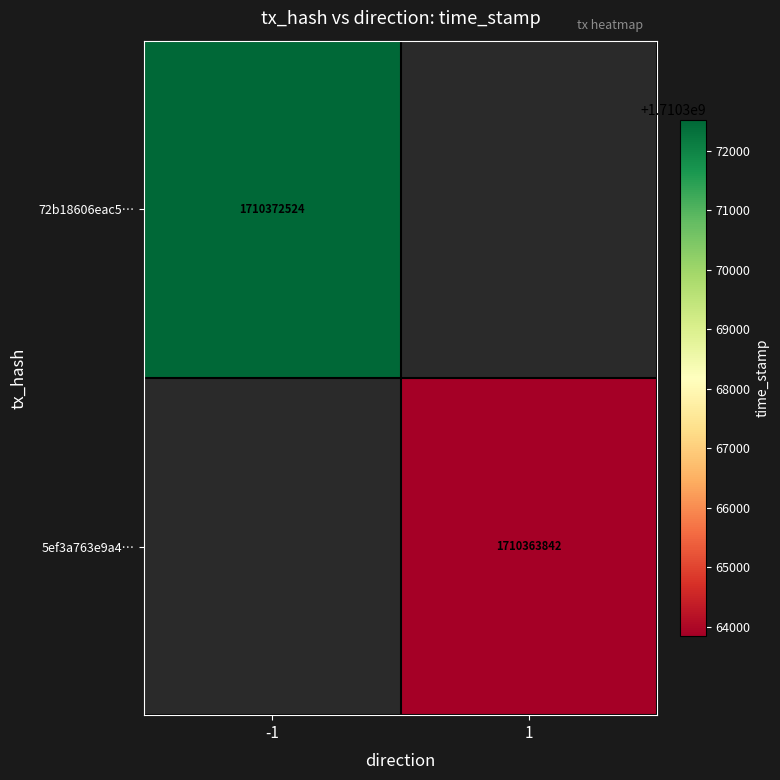

At how many categories does at least one series exceed 1710368095?

1